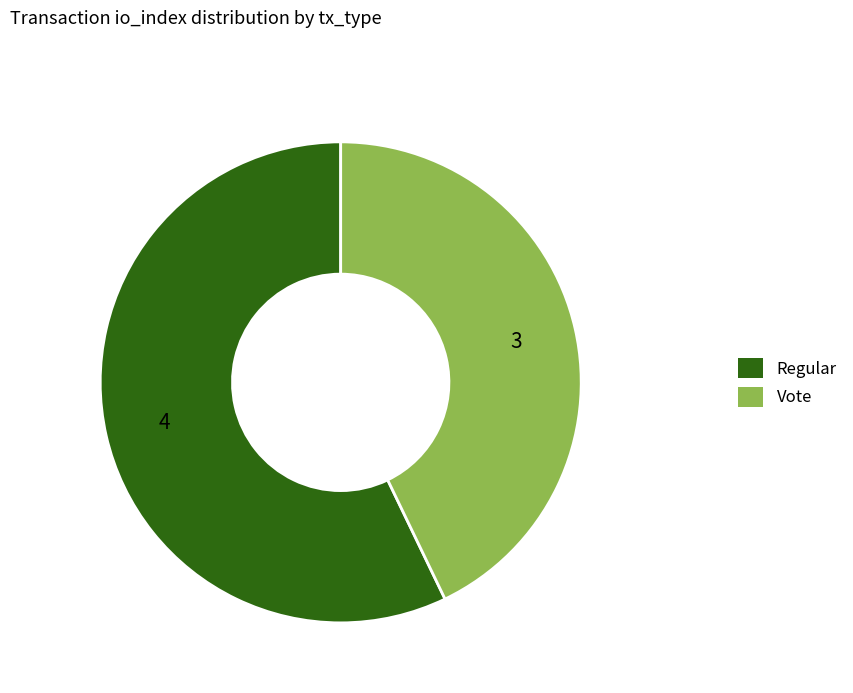

The Vote slice represents 43% of the pie. True or false?

True